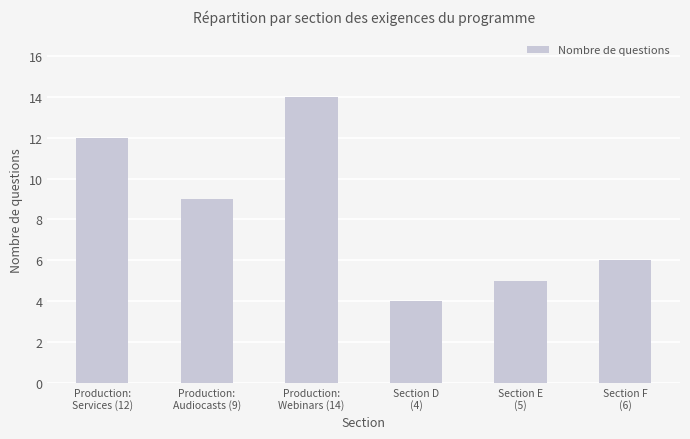

What is the change in value from Production:
Audiocasts (9) to Section F
(6)?

-3